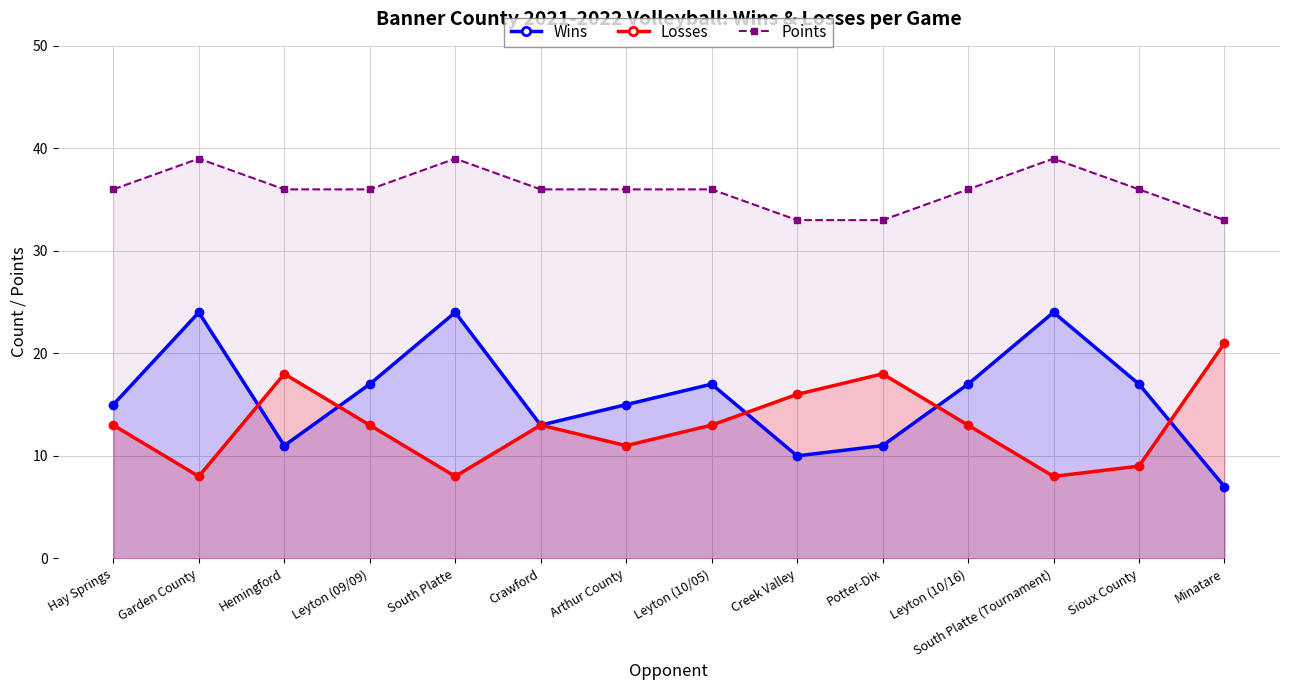

Reading left to right, extract all data points from this chart.

Wins: Hay Springs=15	Garden County=24	Hemingford=11	Leyton (09/09)=17	South Platte=24	Crawford=13	Arthur County=15	Leyton (10/05)=17	Creek Valley=10	Potter-Dix=11	Leyton (10/16)=17	South Platte (Tournament)=24	Sioux County=17	Minatare=7
Losses: Hay Springs=13	Garden County=8	Hemingford=18	Leyton (09/09)=13	South Platte=8	Crawford=13	Arthur County=11	Leyton (10/05)=13	Creek Valley=16	Potter-Dix=18	Leyton (10/16)=13	South Platte (Tournament)=8	Sioux County=9	Minatare=21
Points: Hay Springs=36	Garden County=39	Hemingford=36	Leyton (09/09)=36	South Platte=39	Crawford=36	Arthur County=36	Leyton (10/05)=36	Creek Valley=33	Potter-Dix=33	Leyton (10/16)=36	South Platte (Tournament)=39	Sioux County=36	Minatare=33